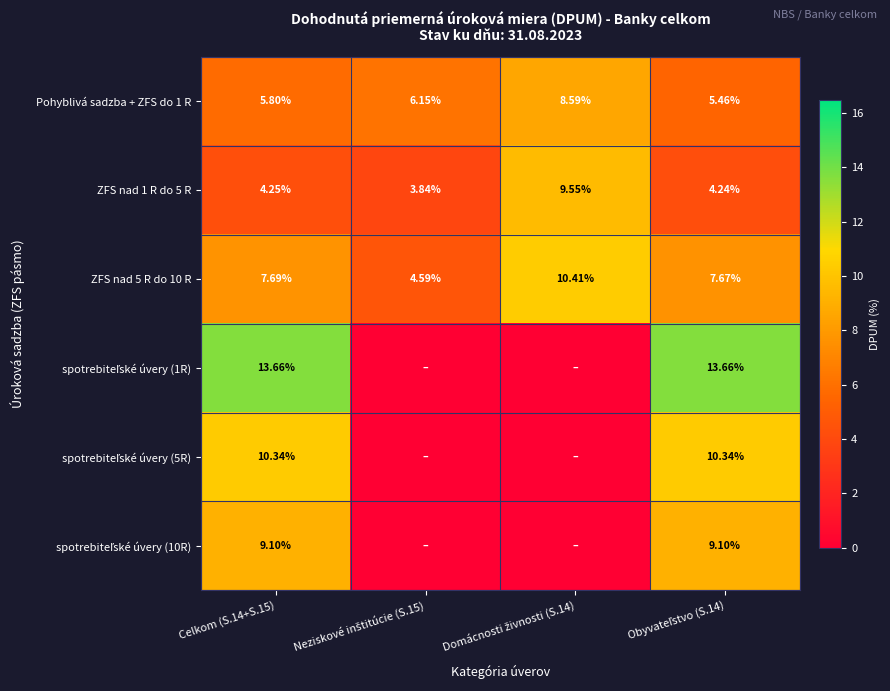

Between Celkom (S.14+S.15) and Neziskové inštitúcie (S.15), which series saw the biggest shift?

spotrebiteľské úvery (1R)